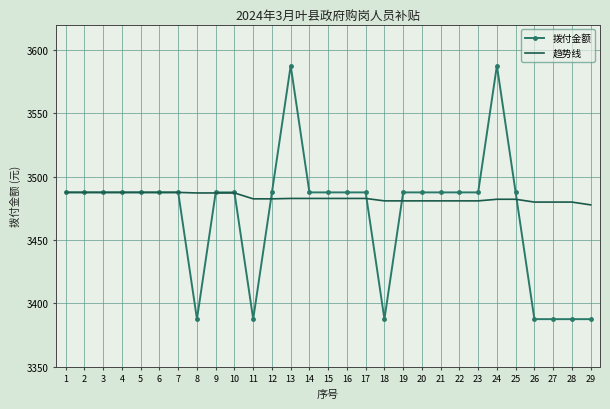

True or false: 趋势线 has a value of 5990.5 at 23.

False